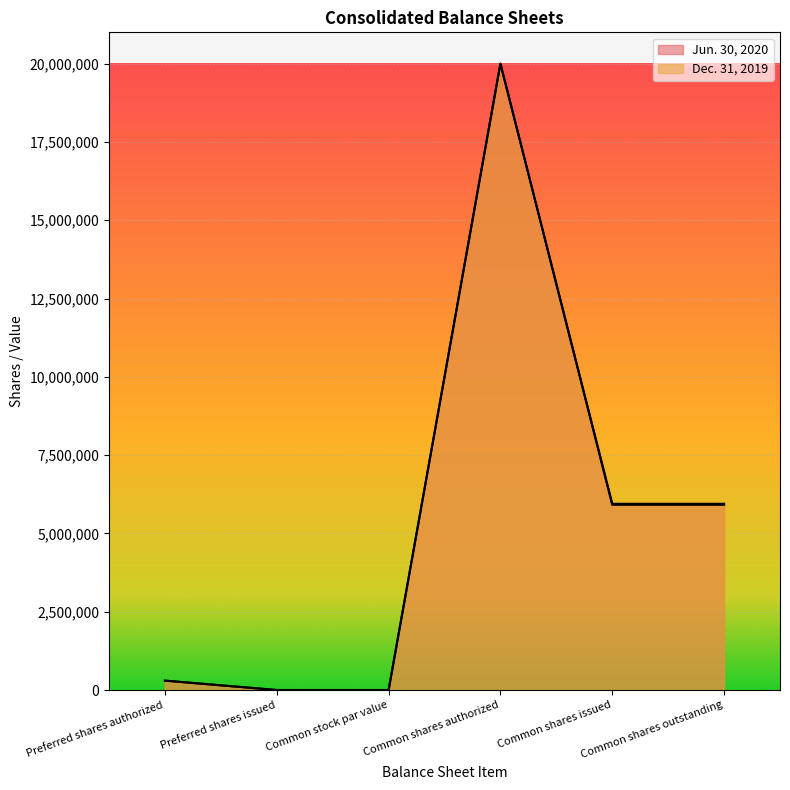

True or false: Dec. 31, 2019 and Jun. 30, 2020 cross at least once.

False